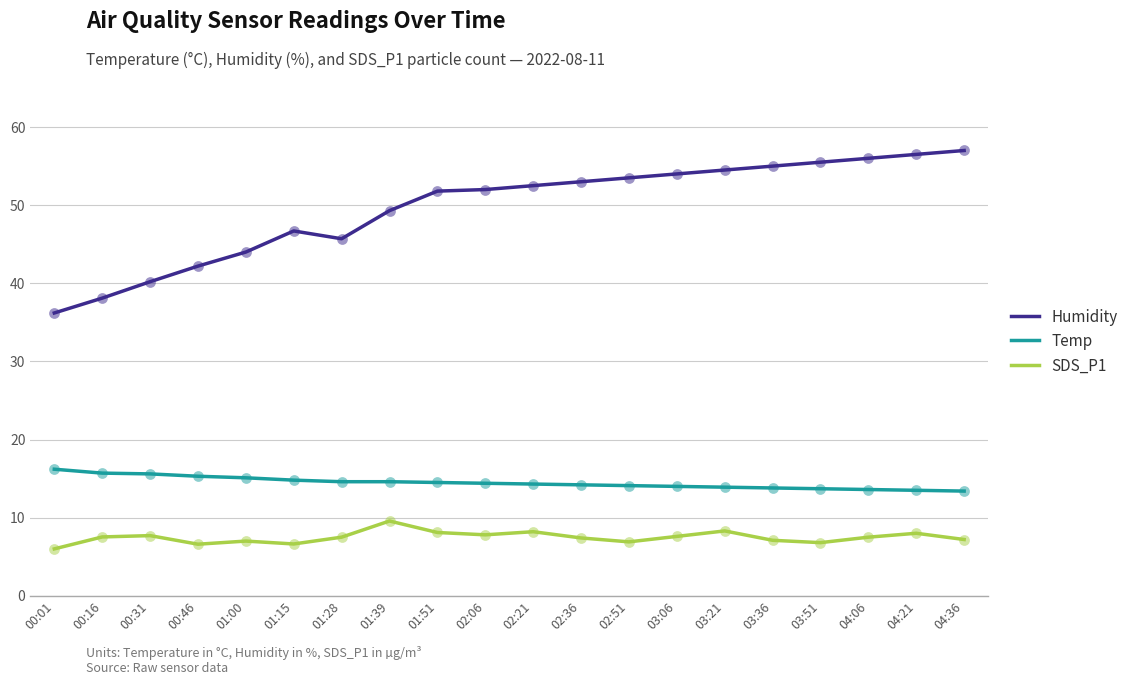

Is the value of SDS_P1 at 01:15 greater than the value of Temp at 01:00?

No